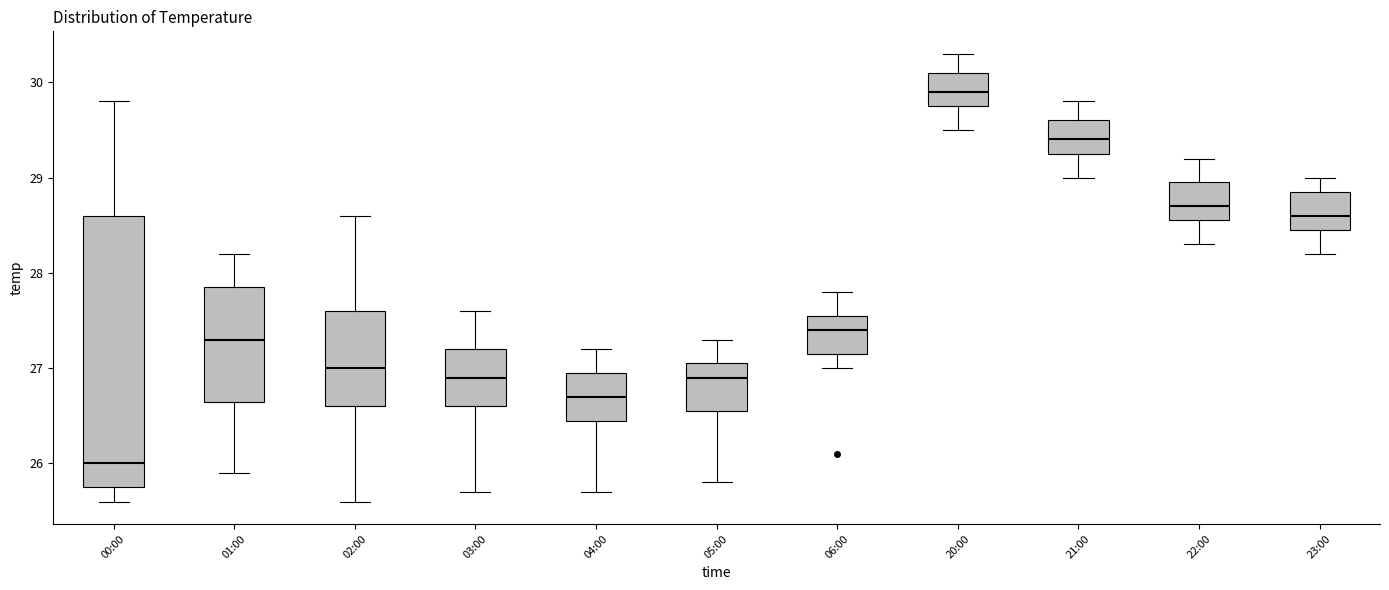

Which box is the tallest, from its lower edge to its upper edge?

00:00